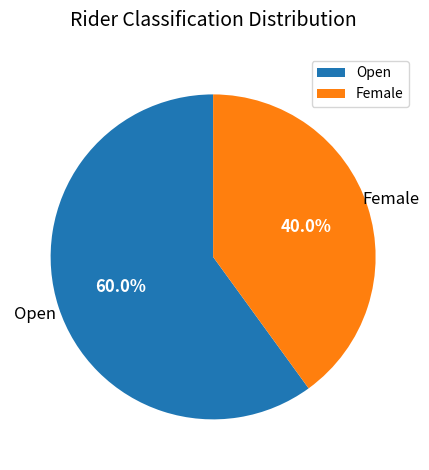

Is it true that Open is 69% of the pie?

False